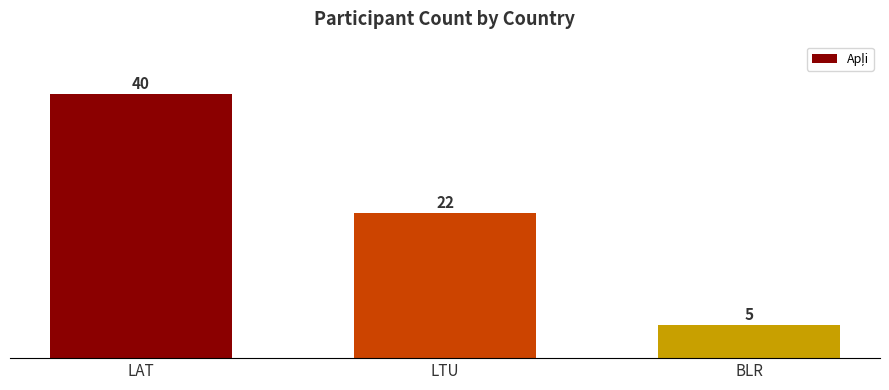

Are the bars grouped side by side (vs. stacked)?

No